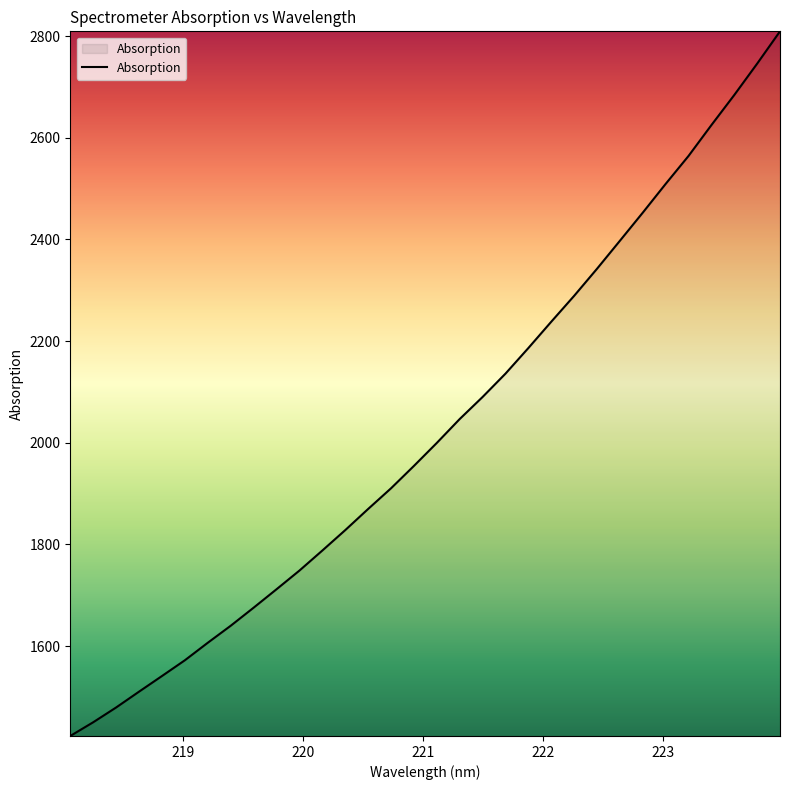

How many series are shown in this chart?

1